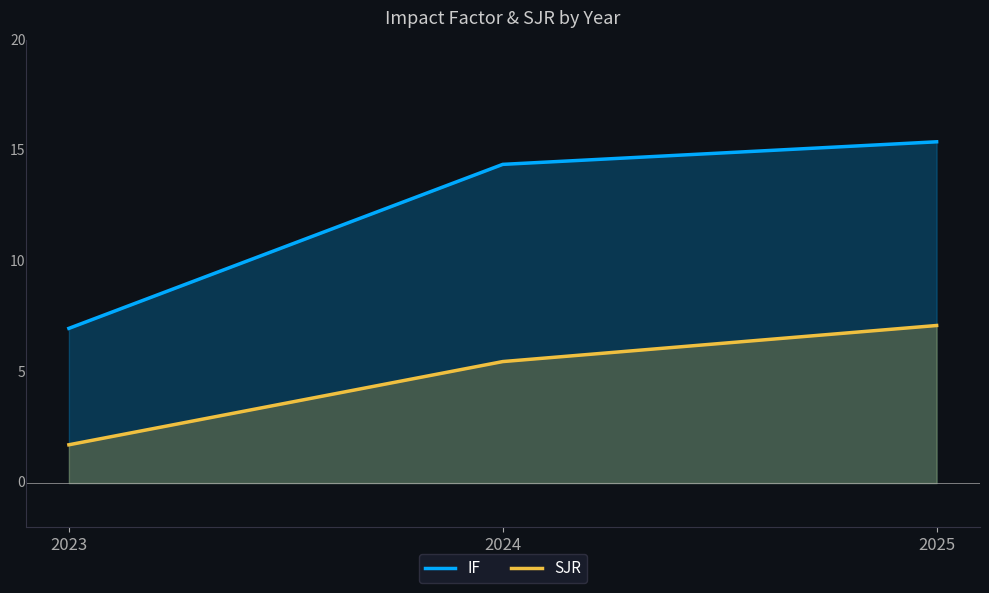

At which label does SJR first exceed 5?

2024